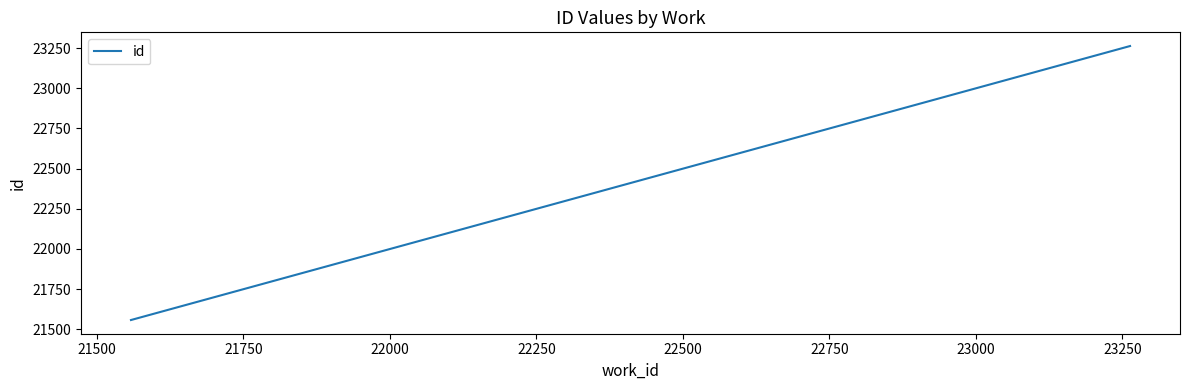

What is the difference between the maximum and minimum values?

1705